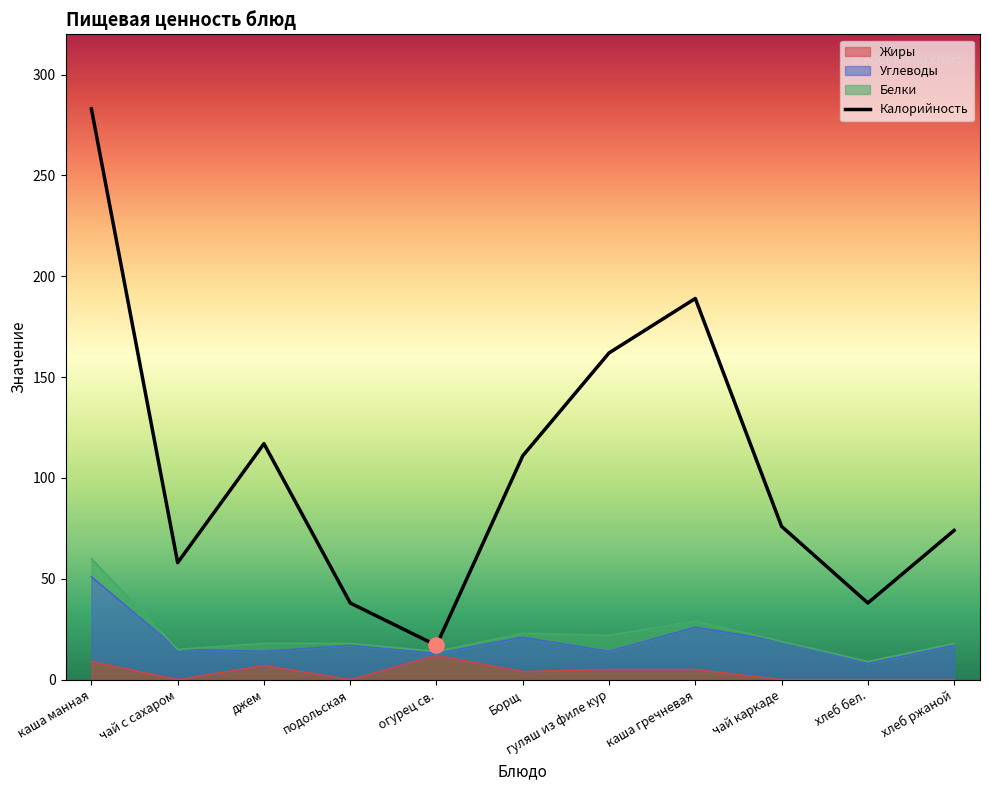

At how many categories does at least one series exceed 92?

5